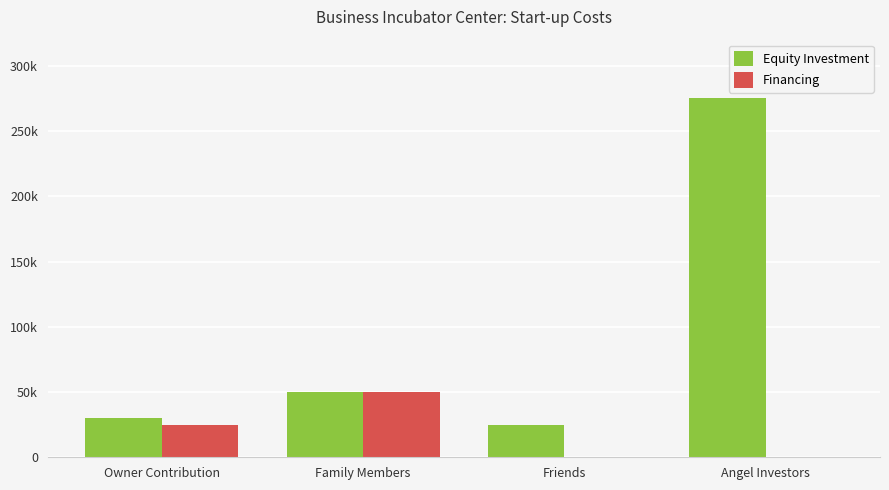

What is the label of the 3rd bar from the left?

Friends